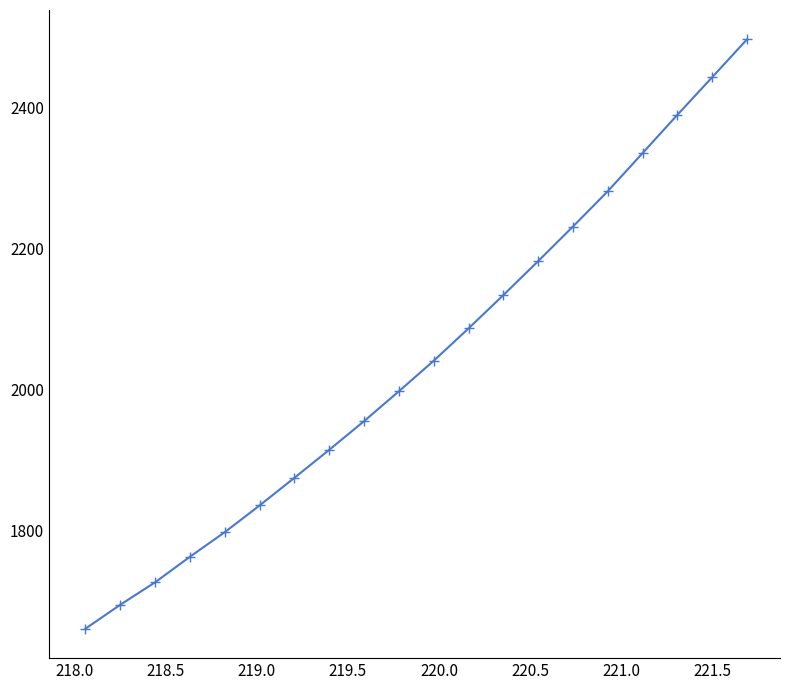

Reading right to left, transcribe all the data shown in this chart.

2496.4	2442.8	2389.5	2335.3	2281.3	2231.3	2182.2	2134.1	2086.9	2041.1	1997.8	1955.4	1914.8	1875.1	1835.9	1798.1	1763.2	1727.0	1695.2	1661.3